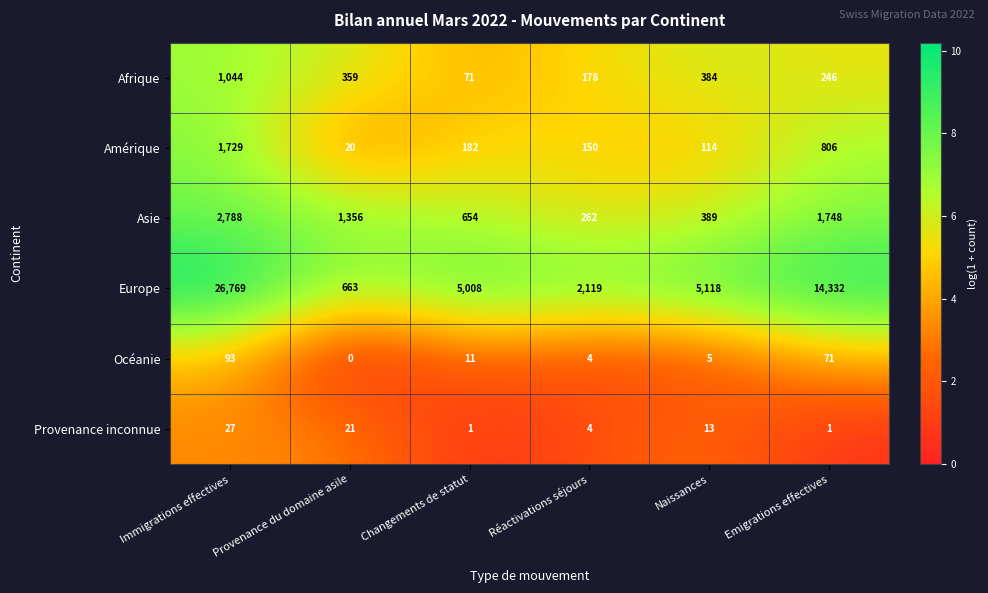

At which category does the chart reach its minimum across all series?

Provenance du domaine asile